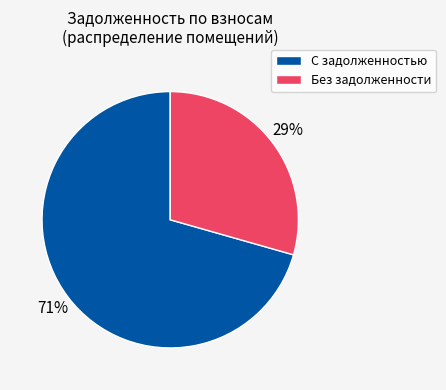

Which slice is the largest?

С задолженностью